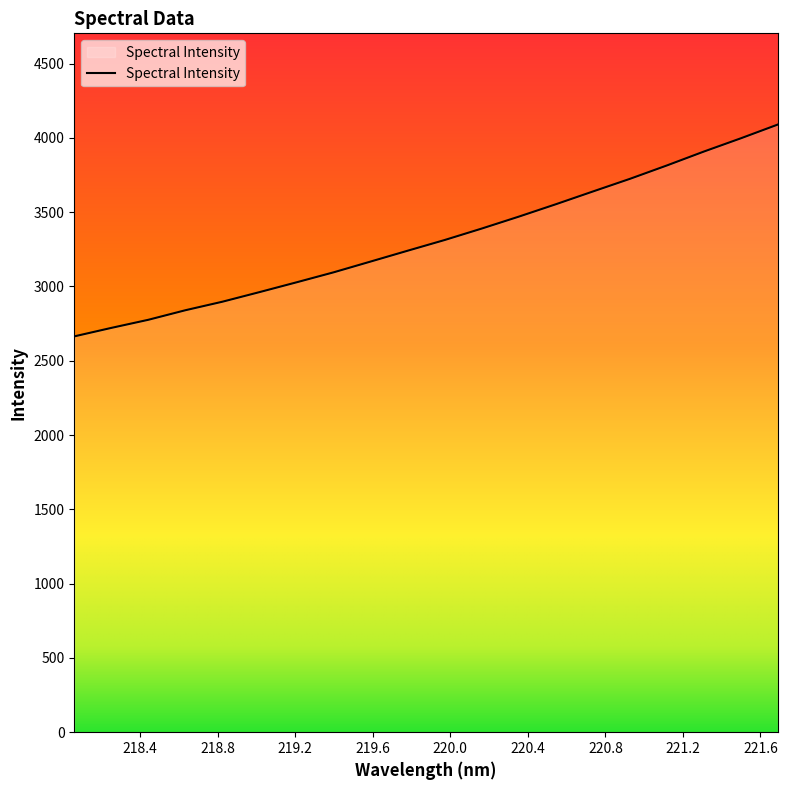

What is the minimum value shown in the chart?

2664.1